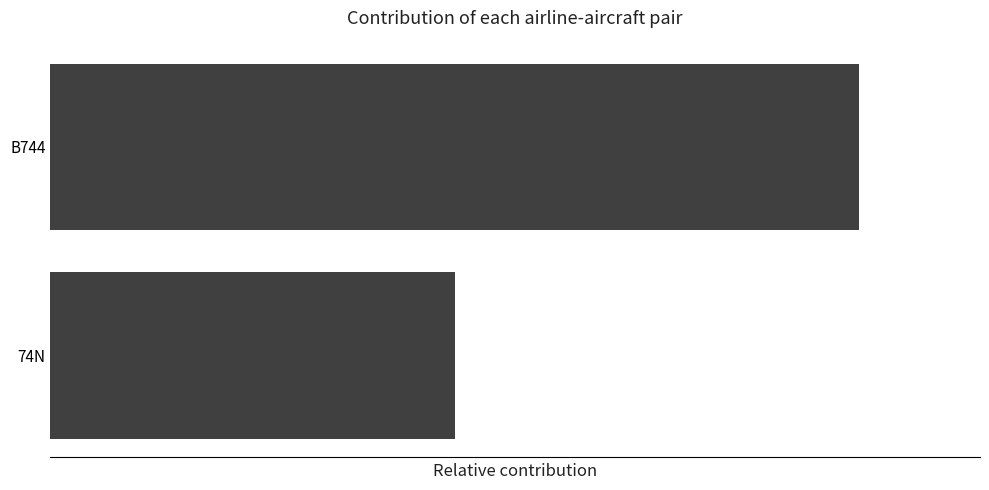

List the labels in order of value, largest first.

B744, 74N